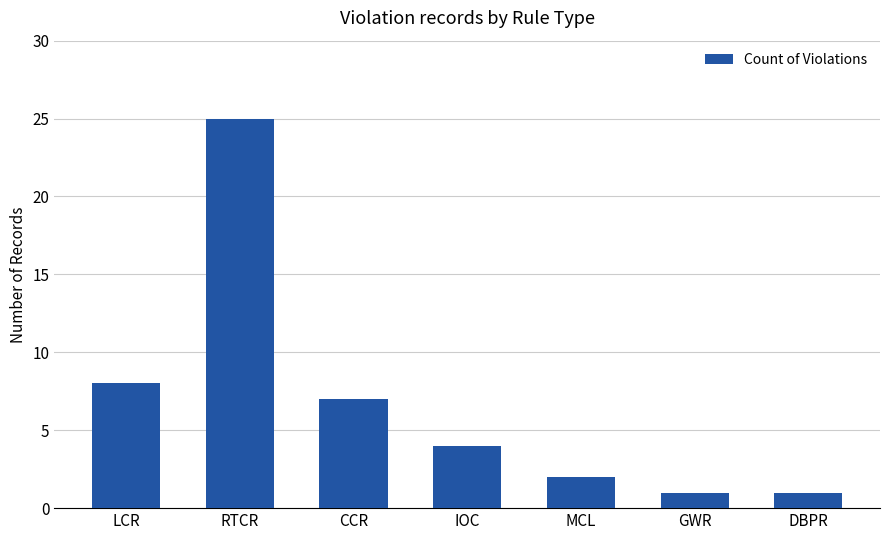

What is the label of the 5th bar from the right?

CCR